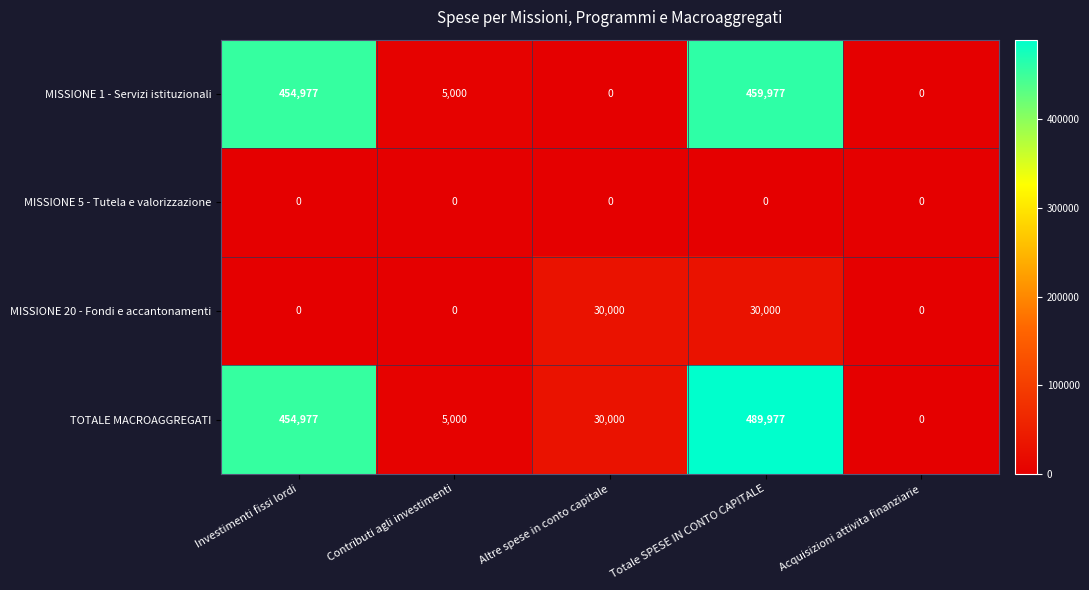

Which series changed the most between Totale SPESE IN CONTO CAPITALE and Acquisizioni attivita finanziarie?

TOTALE MACROAGGREGATI